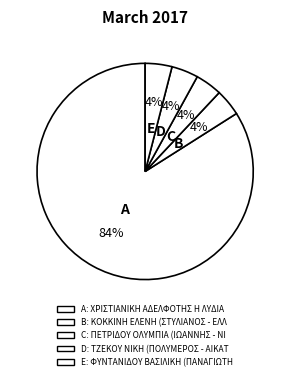

What is the majority slice?

ΧΡΙΣΤΙΑΝΙΚΗ ΑΔΕΛΦΟΤΗΣ Η ΛΥΔΙΑ